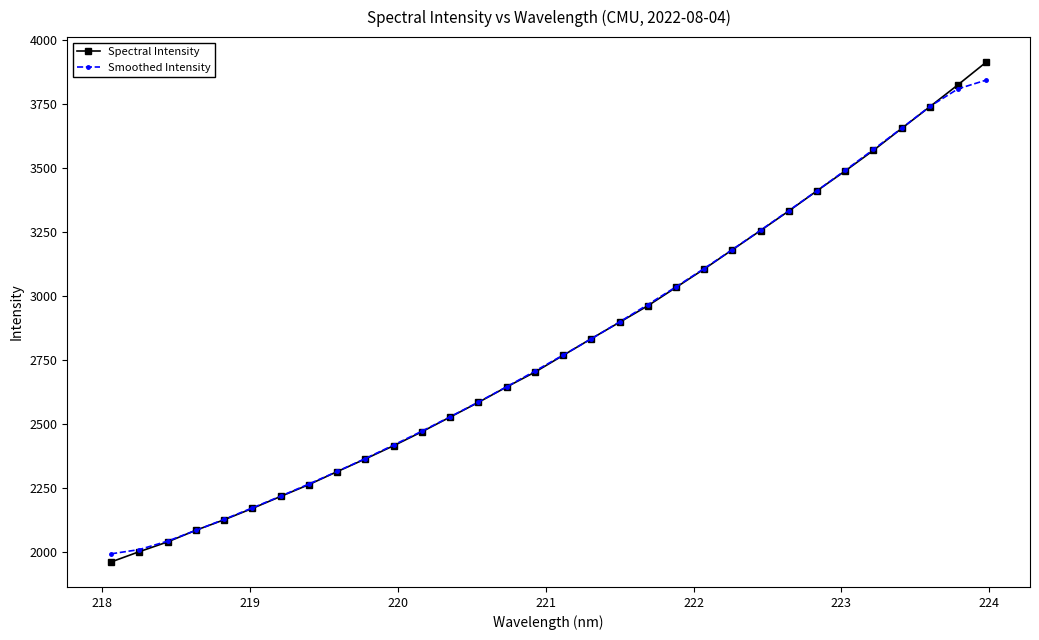

What is the value of the Smoothed Intensity point at the 31st from the left?

3810.0